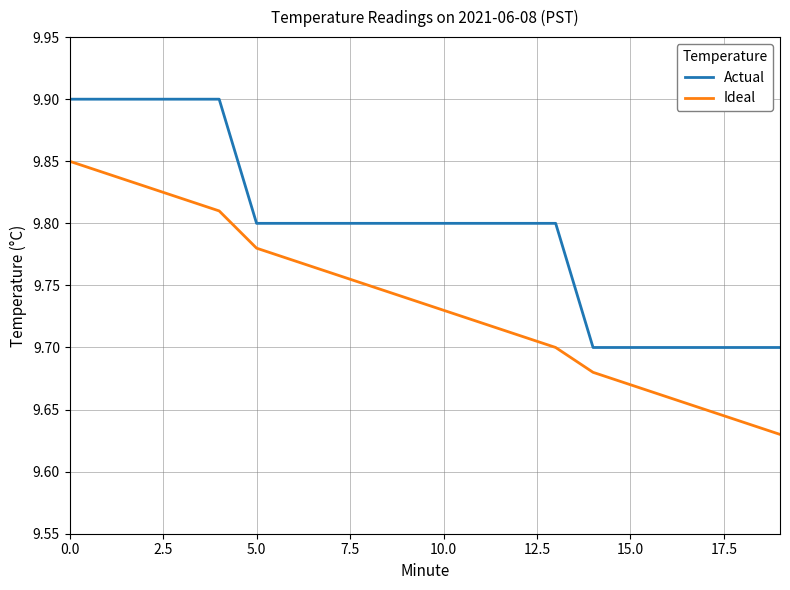

What are all the series names shown in the legend?

Actual, Ideal